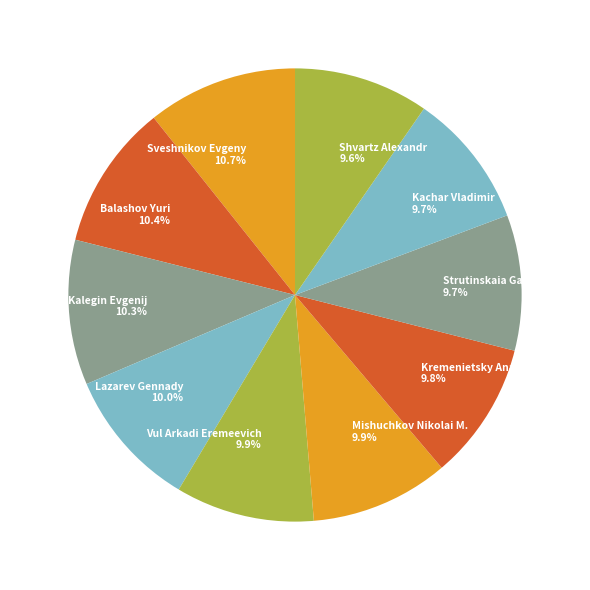

To the nearest percent, what percentage of the pie is Lazarev Gennady?

10%